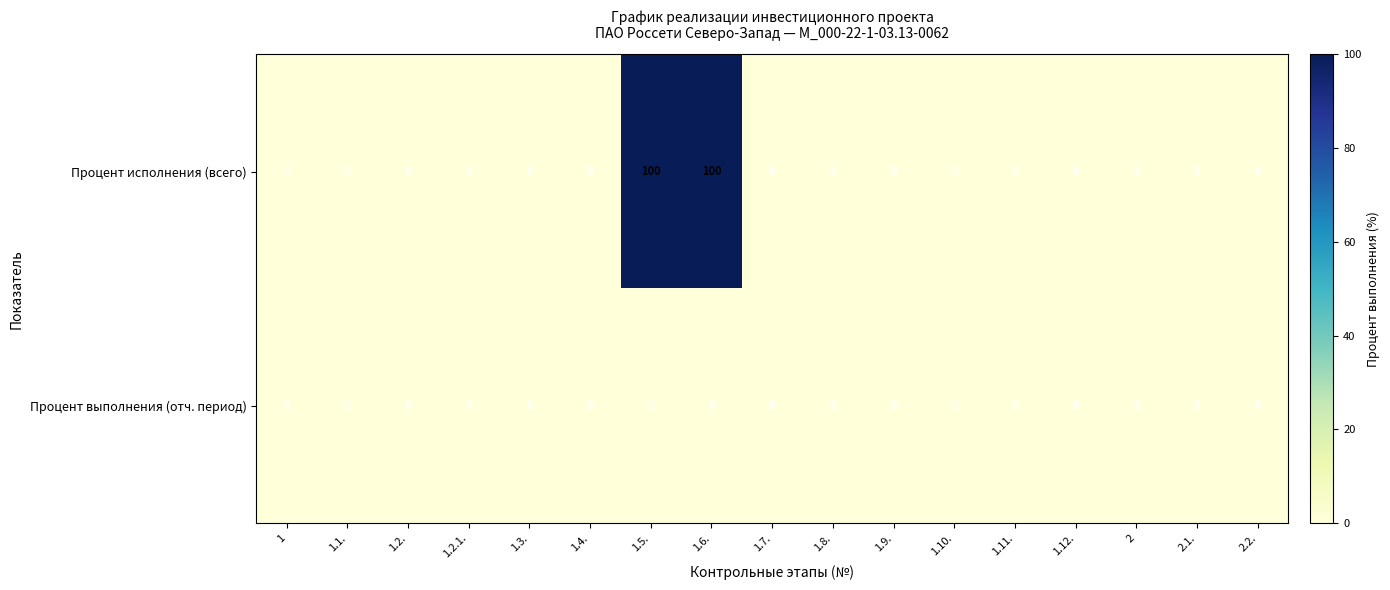

List the series in order of their peak value, highest first.

Процент исполнения (всего), Процент выполнения (отч. период)